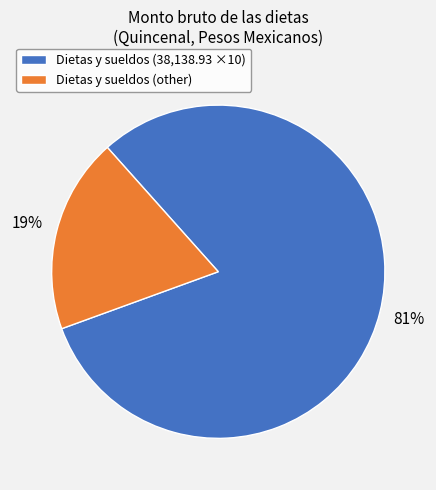

To the nearest percent, what percentage of the pie is Dietas y sueldos (38,138.93 ×10)?

81%